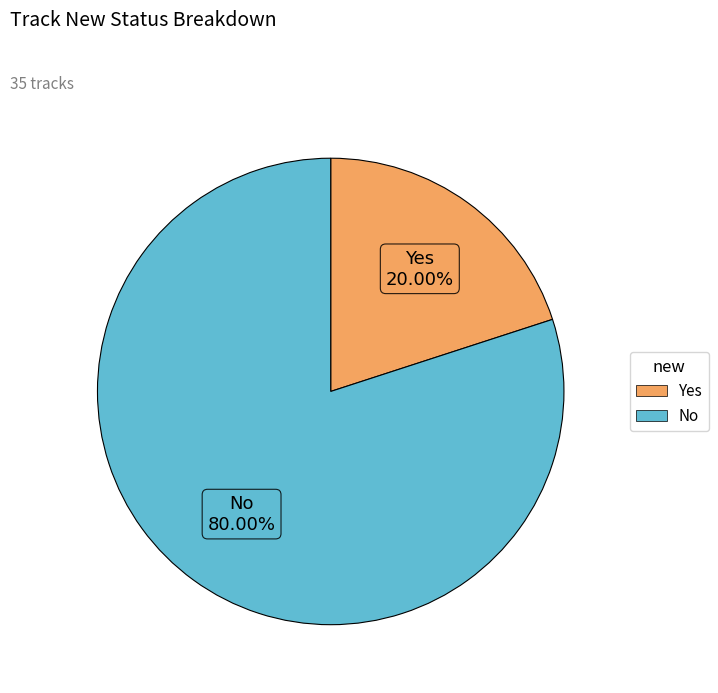

To the nearest percent, what is the average slice percentage?

50%